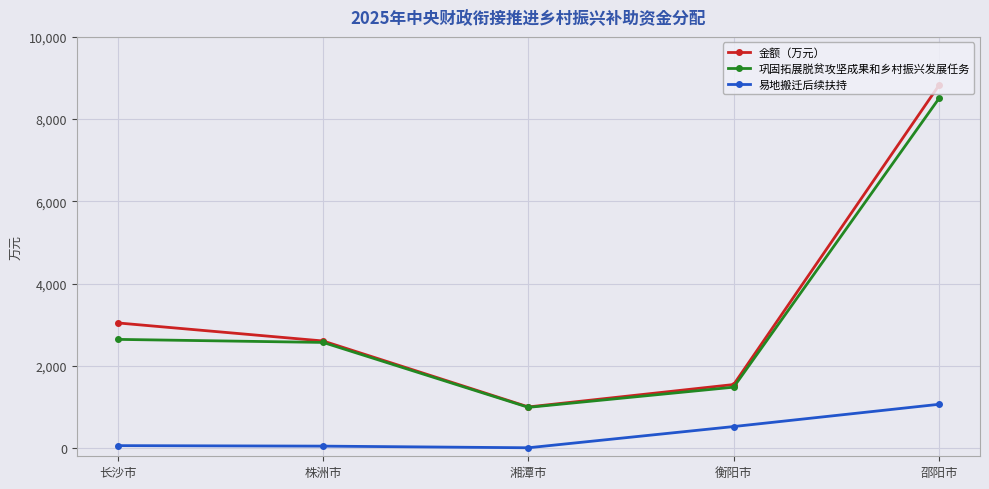

At which label is 易地搬迁后续扶持 closest to 535?

衡阳市